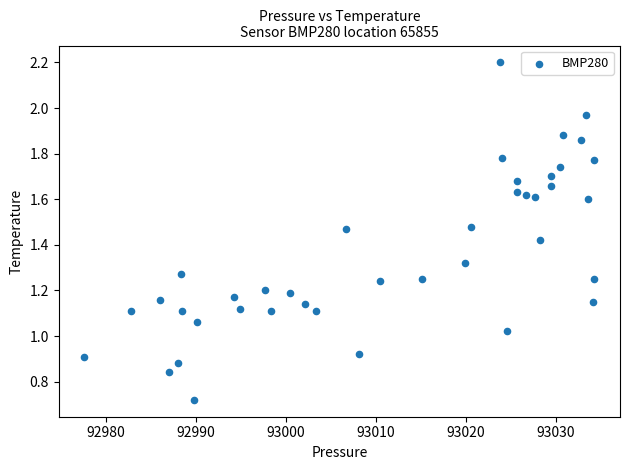

What is the range of X values (max minus min)?

56.6